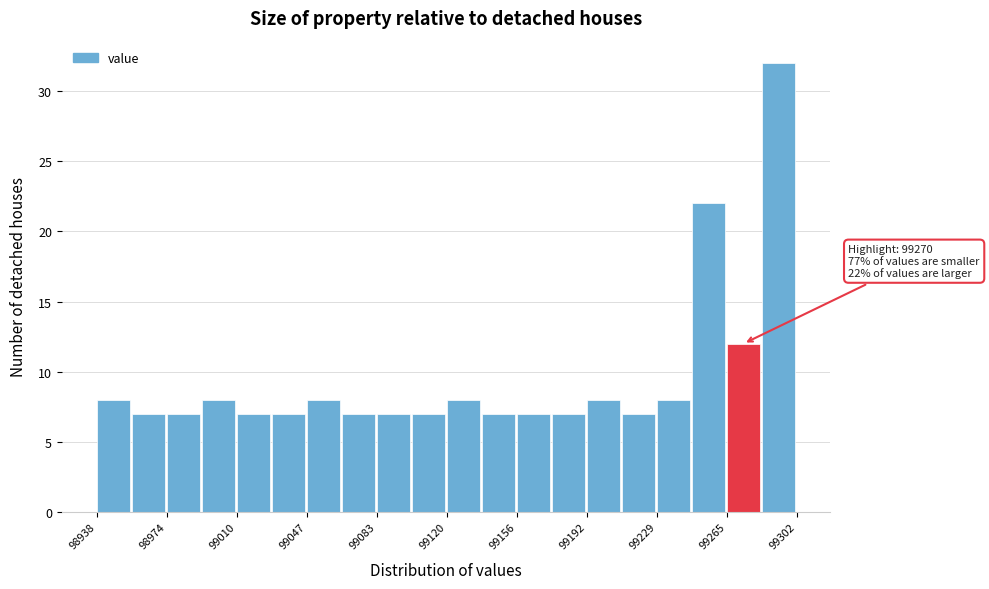

Read against the x-axis, roughly where is the centre of the tallest bar?

99290